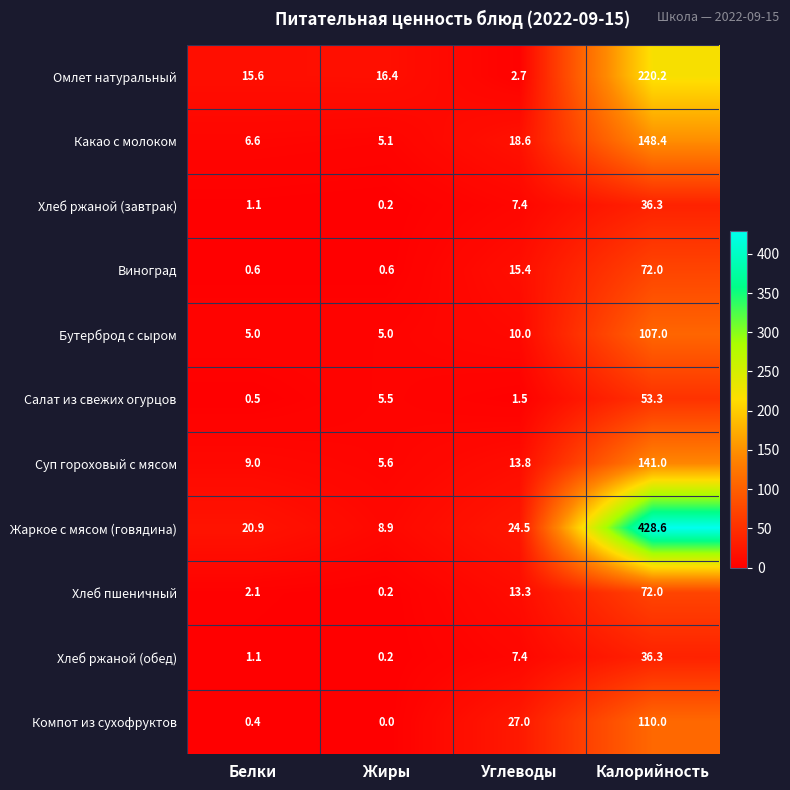

What is the difference between the Виноград values at Жиры and Калорийность?

71.4